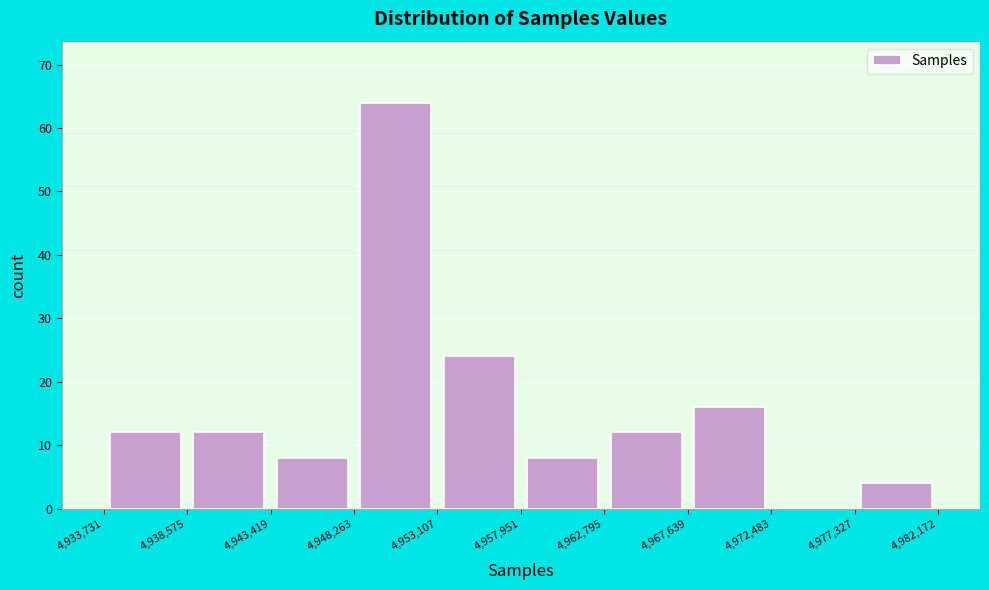

Reading left to right, list every bar in this chart as the range it spans on the x-axis followed by its height. The values are not printed on the chart, so give them approximately, as read against the axis.

4,933,731 to 4,938,575: 12
4,938,575 to 4,943,419: 12
4,943,419 to 4,948,263: 8
4,948,263 to 4,953,107: 64
4,953,107 to 4,957,951: 24
4,957,951 to 4,962,795: 8
4,962,795 to 4,967,639: 12
4,967,639 to 4,972,483: 16
4,972,483 to 4,977,327: 0
4,977,327 to 4,982,172: 4